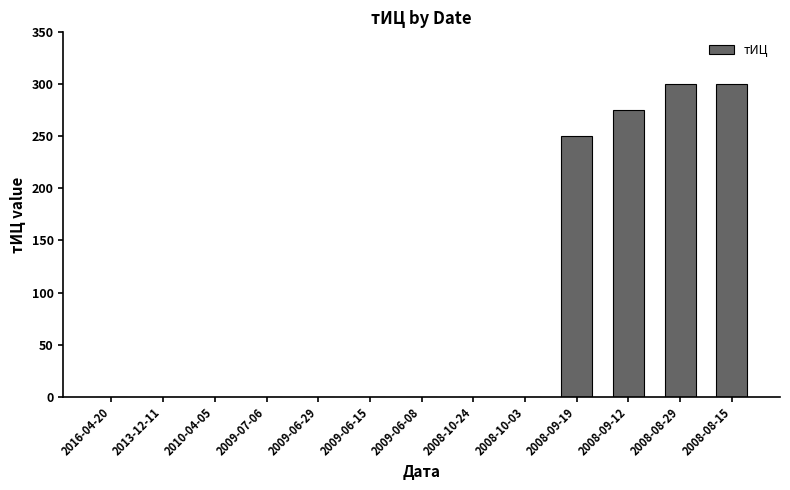

Is it true that the value at 2008-09-19 is 63?

False